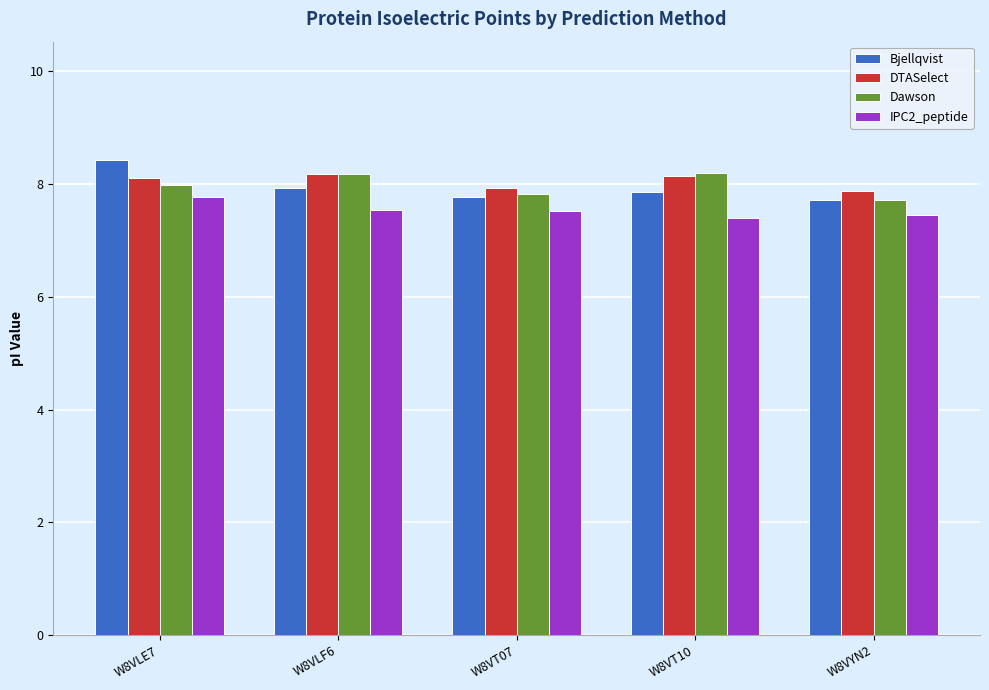

What is the difference between the Bjellqvist values at W8VT10 and W8VYN2?

0.1